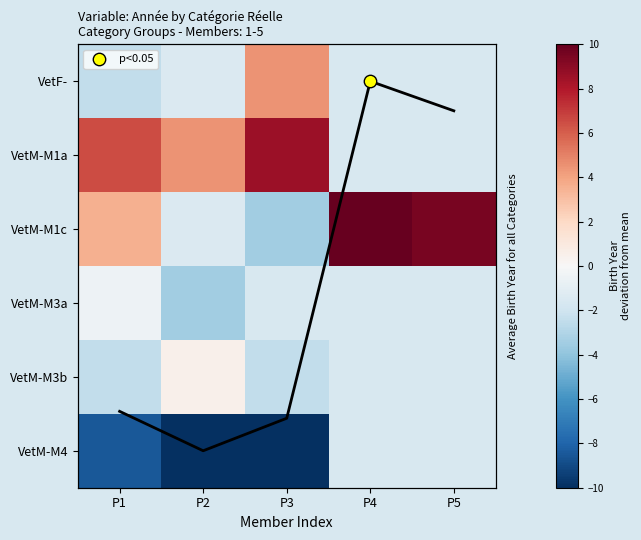

How many data points in VetM-M1c are less than 3?

2